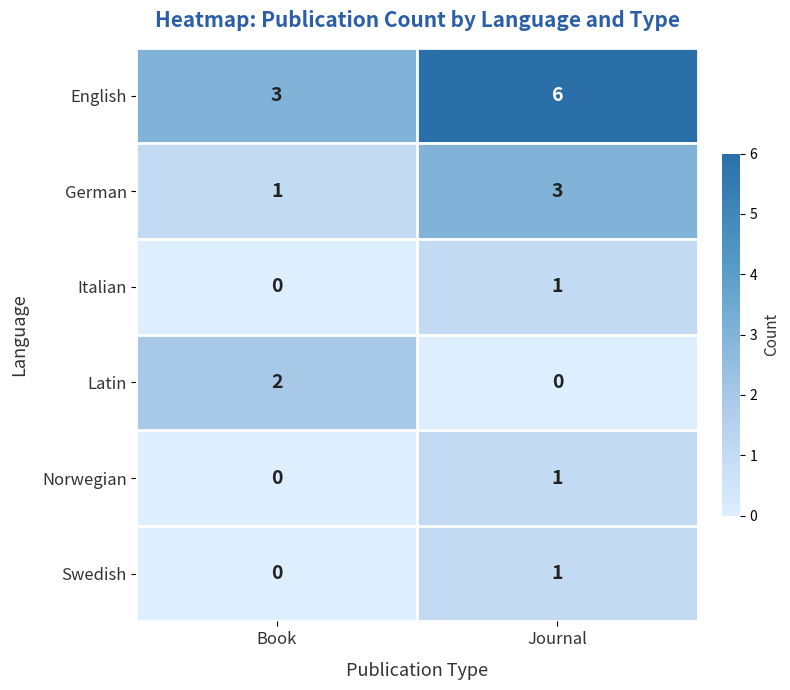

What is the spread (max minus min) of values at Book?

3